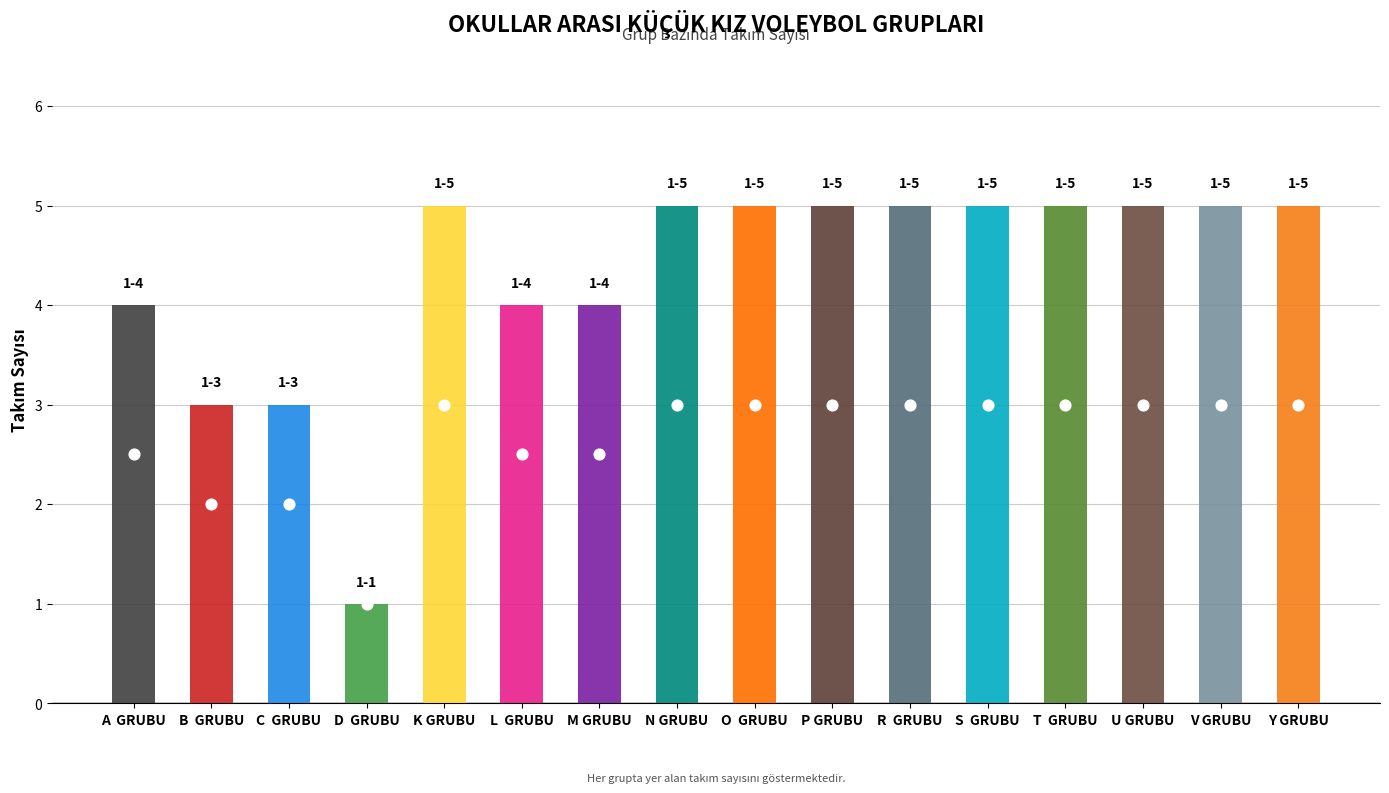

At how many categories does at least one series exceed 3?

13